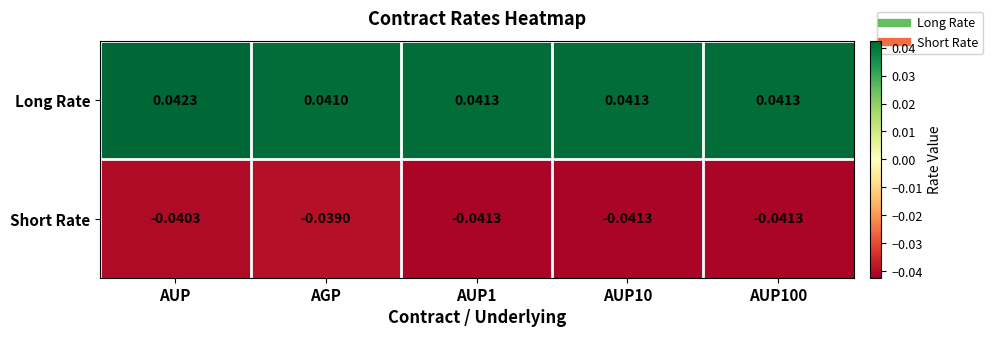

Which category has the lowest value in the Long Rate series?

AGP